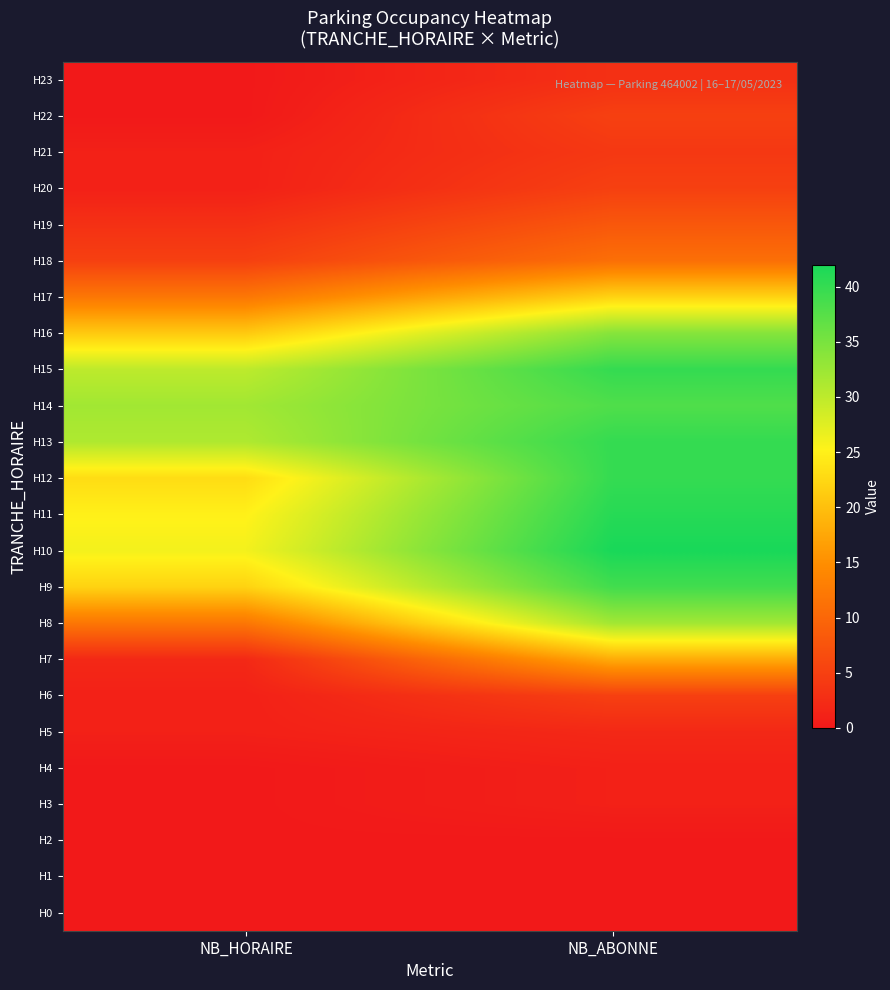

What is the spread (max minus min) of values at NB_HORAIRE?

32